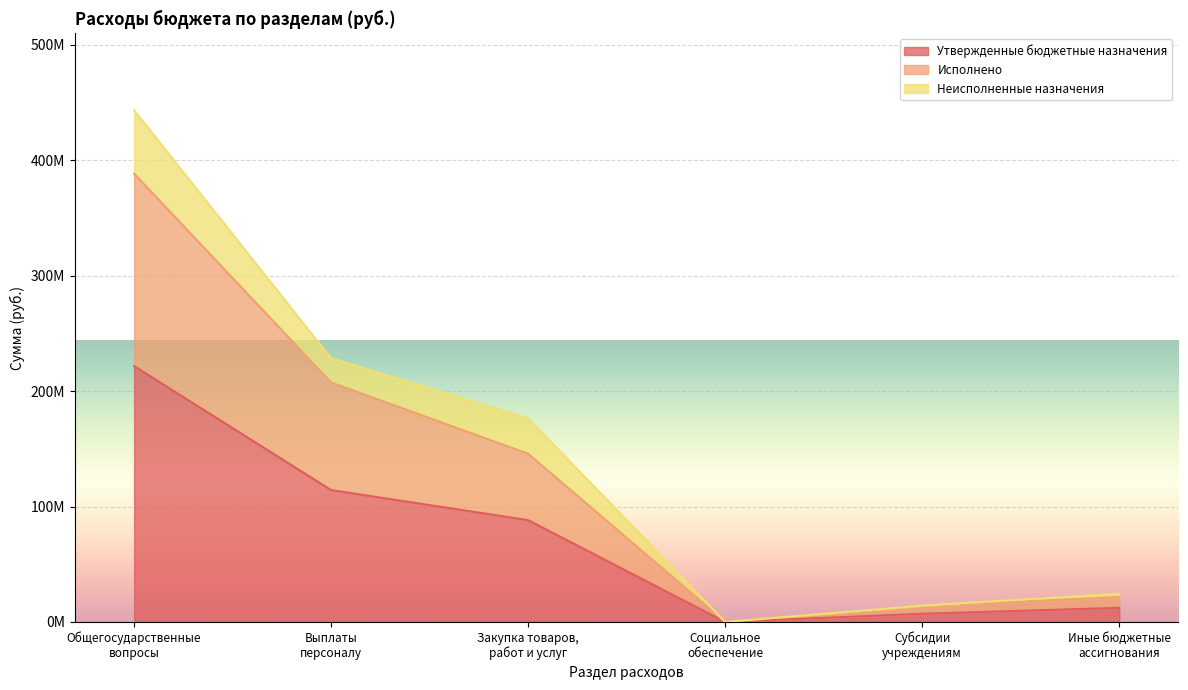

Which label corresponds to the smallest value in the chart?

Социальное
обеспечение